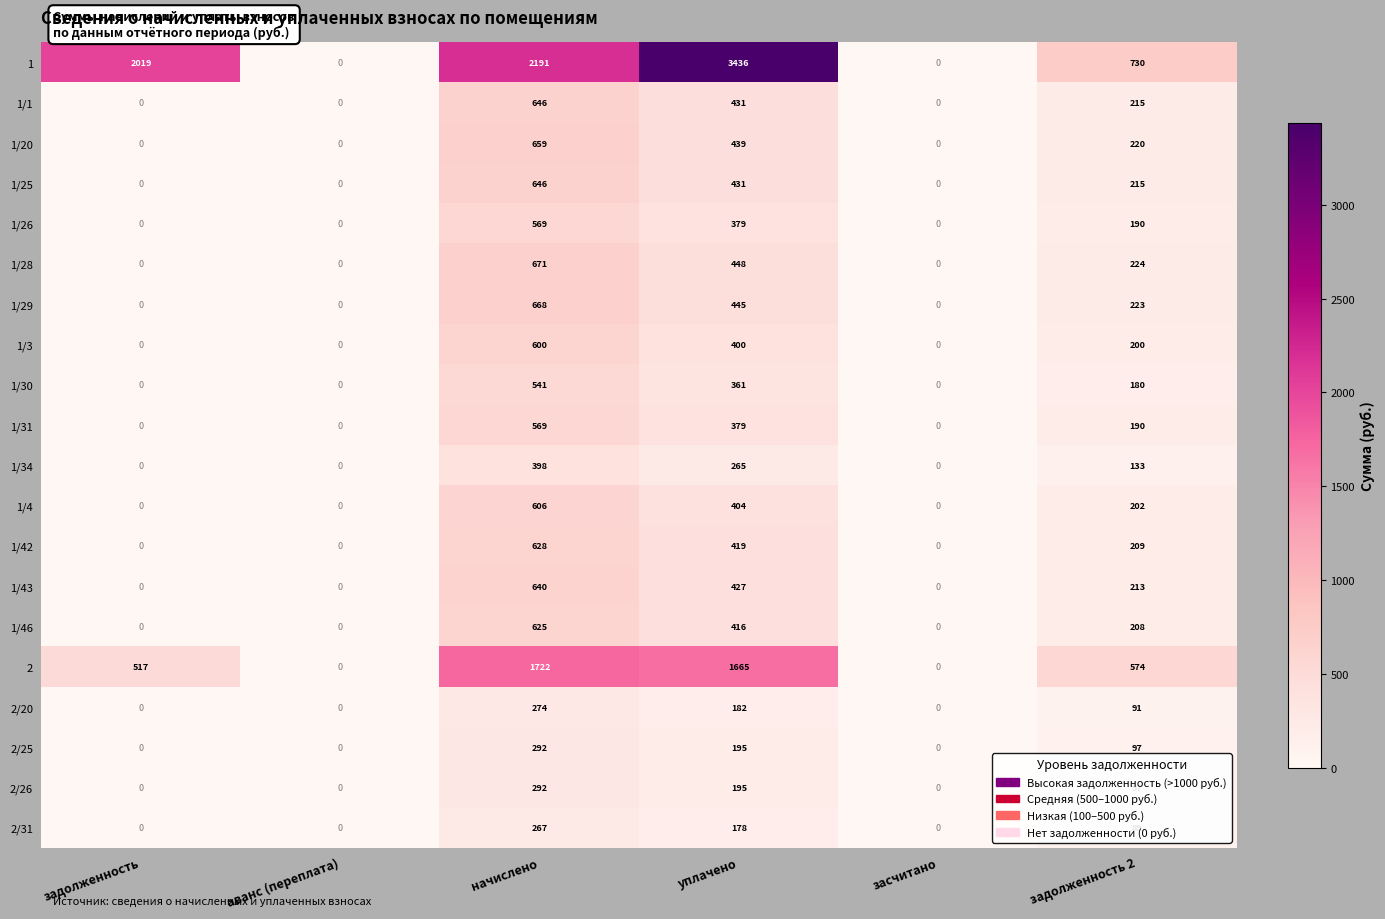

Count the number of data series in this chart.

20